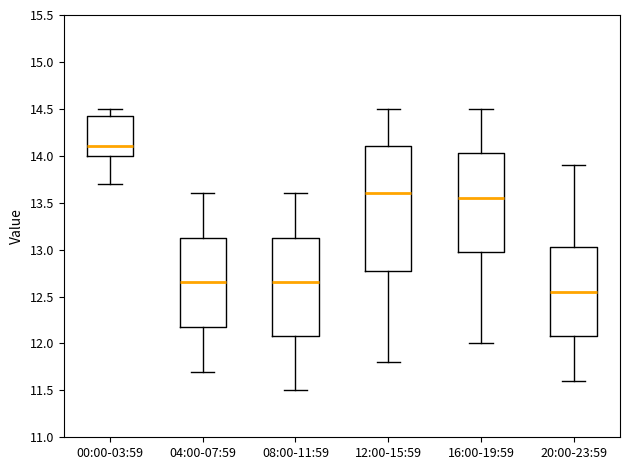

Where is the upper edge of the box for 16:00-19:59 on the y-axis? The values are not printed on the chart, so give them approximately, as read against the axis.

14.05